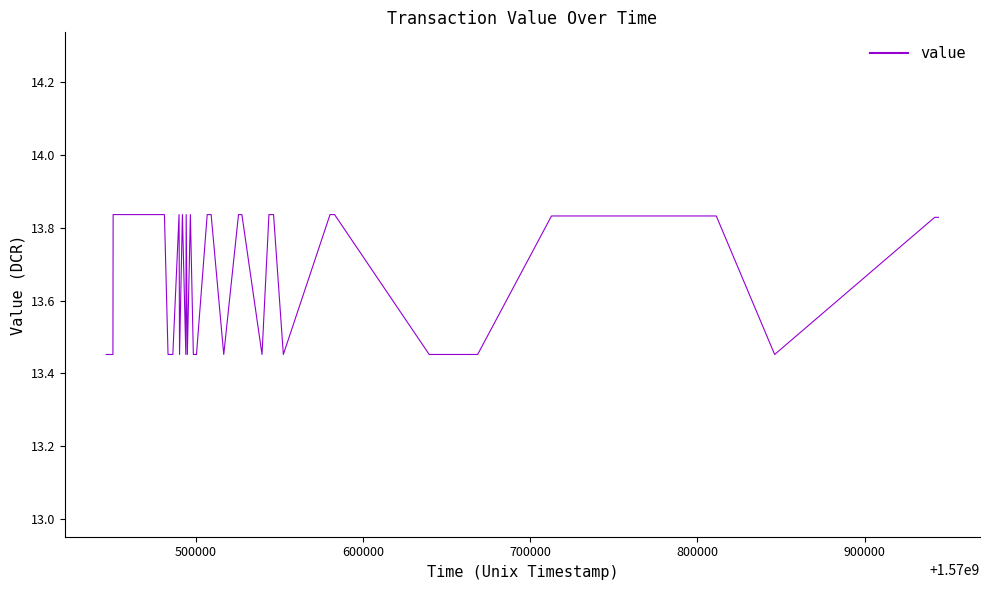

What is the difference between the maximum and minimum values?

0.4